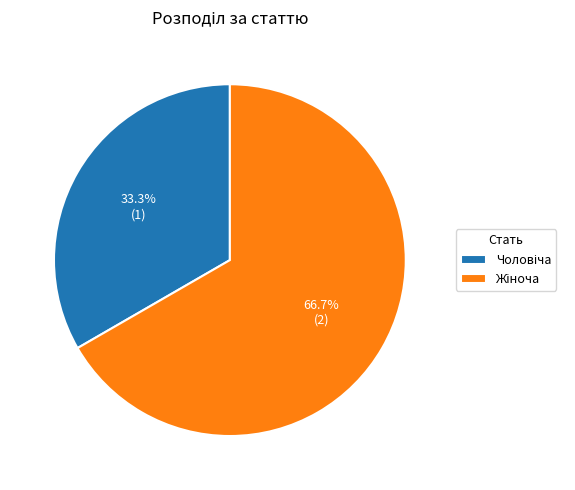

How many slices are in this pie chart?

2